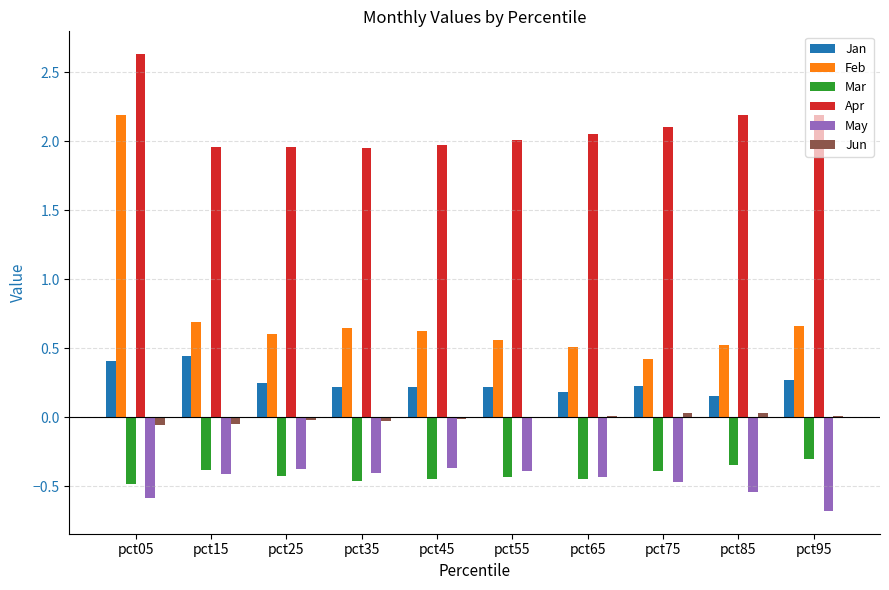

Count the Jan values in the range 0 to 1.

10